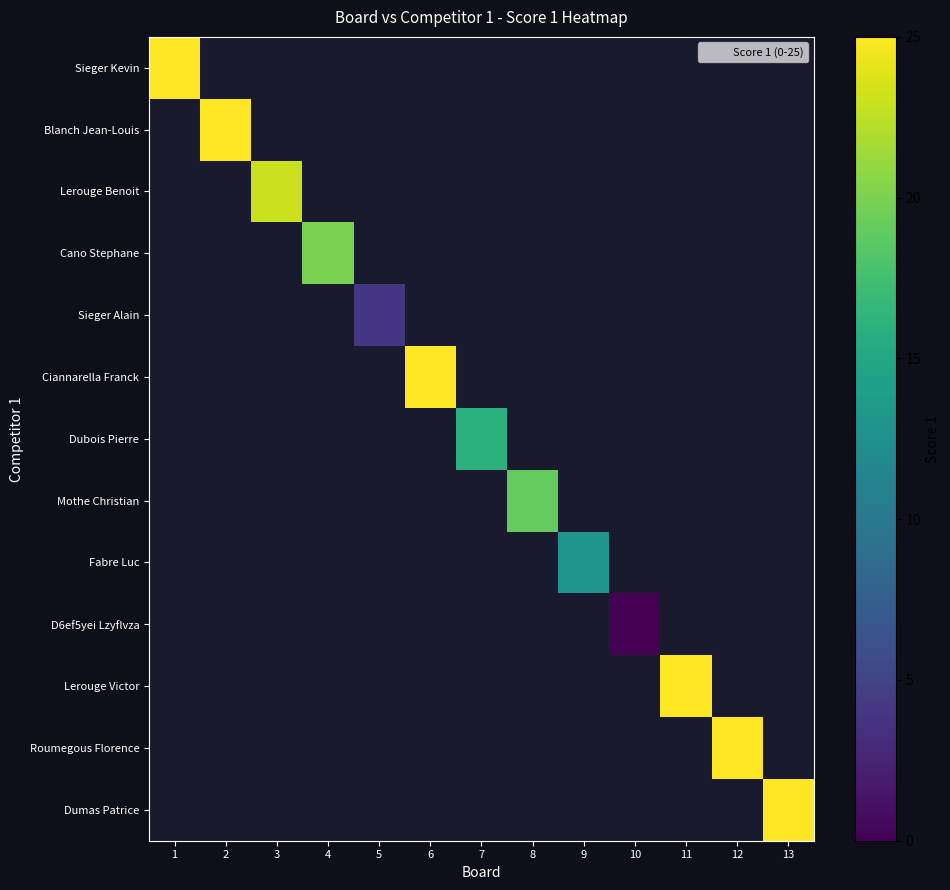

Which label corresponds to the smallest value in the chart?

10